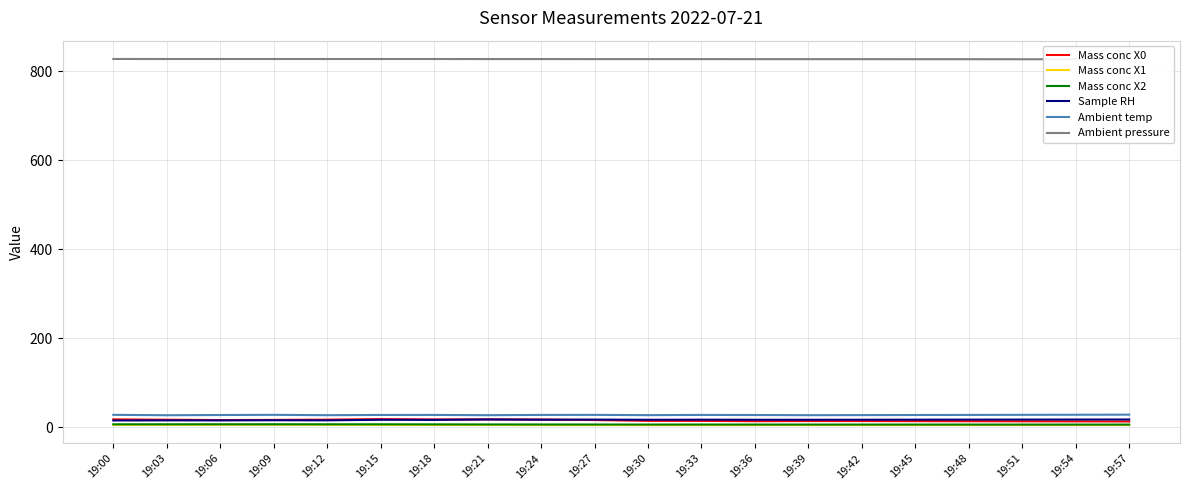

What is the maximum value for Mass conc X1?

5.5